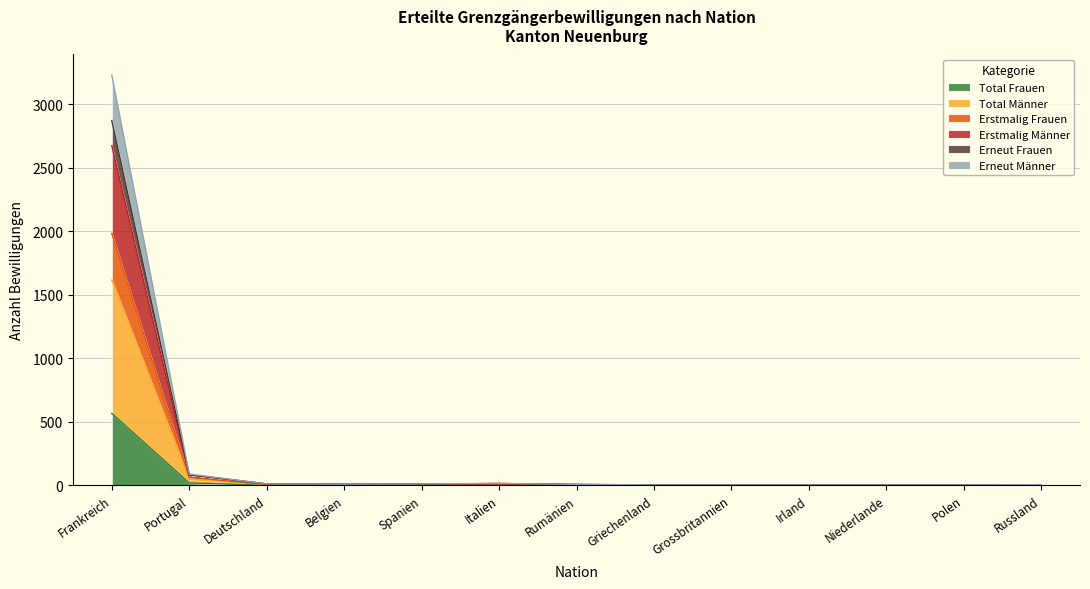

What is the label of the 2nd point from the left?

Portugal